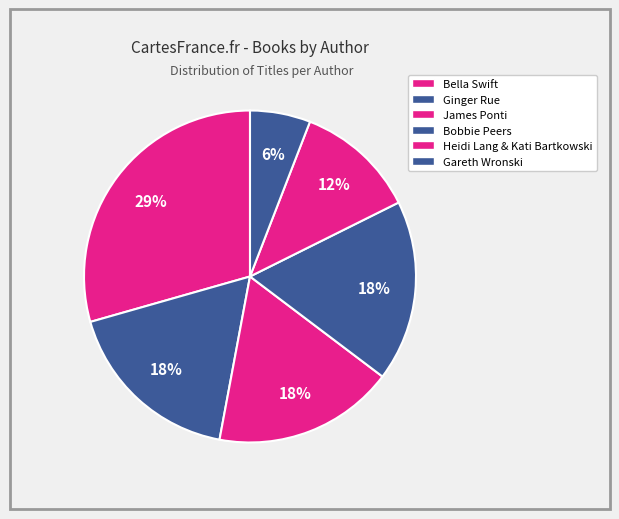

Which category has the biggest portion of the pie?

Bella Swift